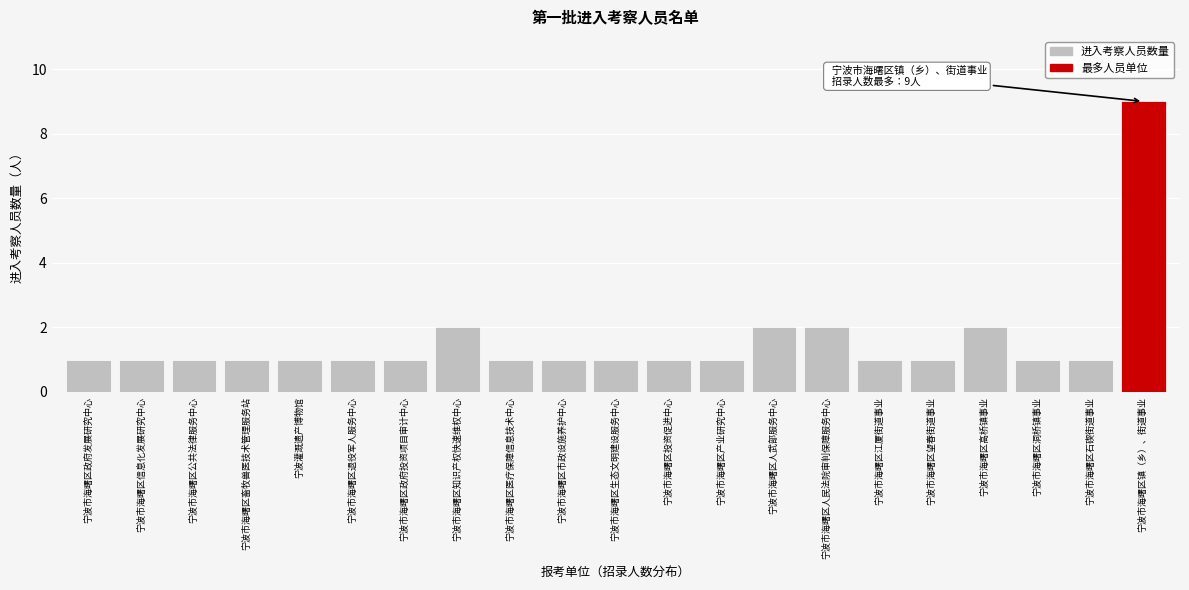

Reading left to right, extract all data points from this chart.

1	1	1	1	1	1	1	2	1	1	1	1	1	2	2	1	1	2	1	1	9